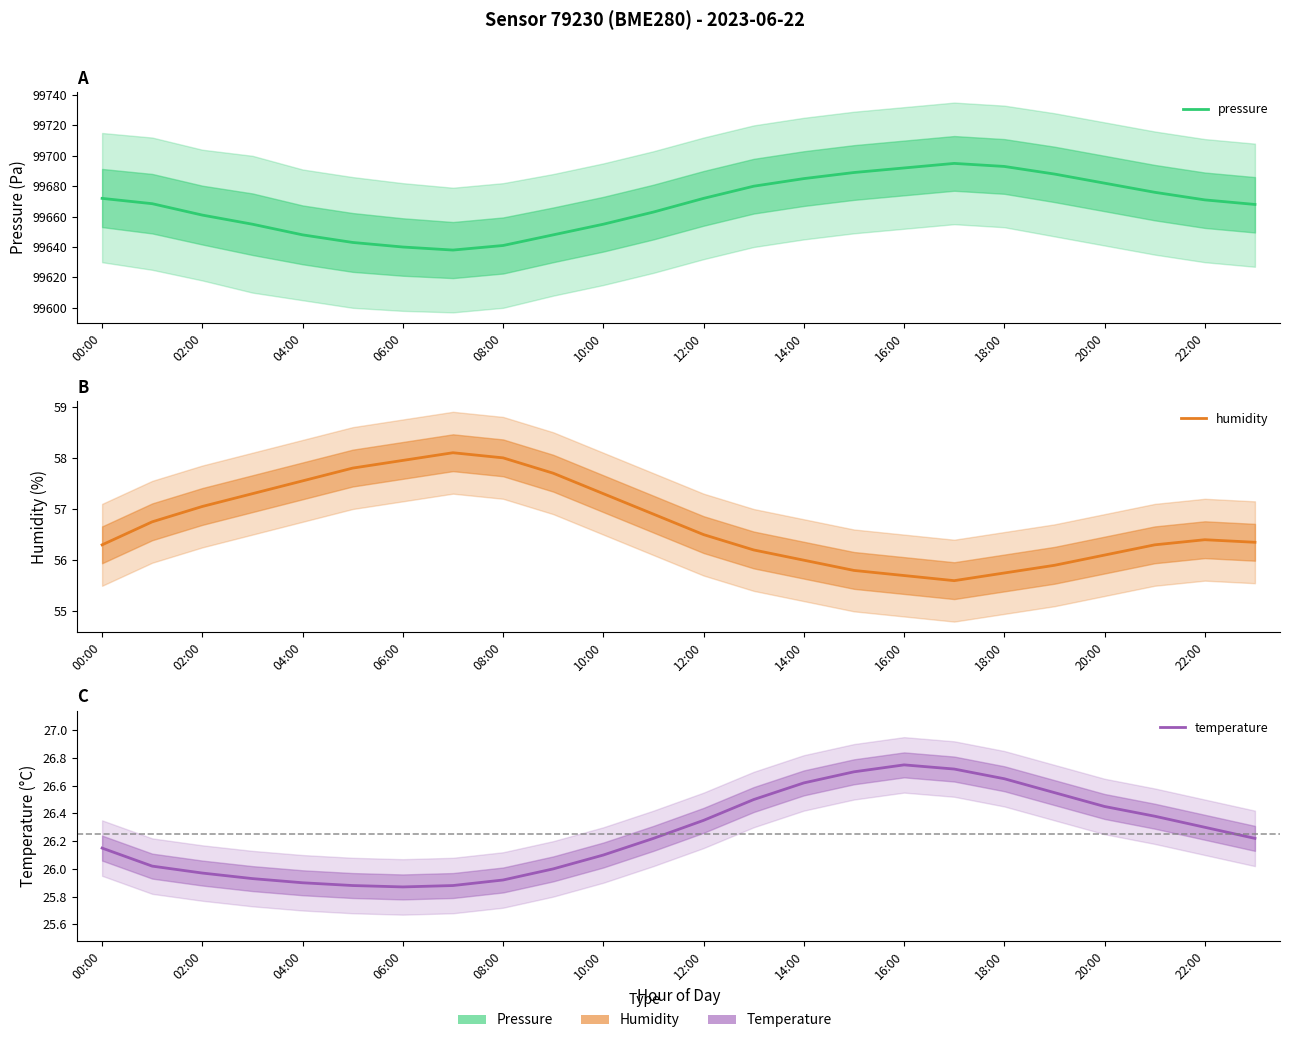

What is the label of the 24th point from the left?

23